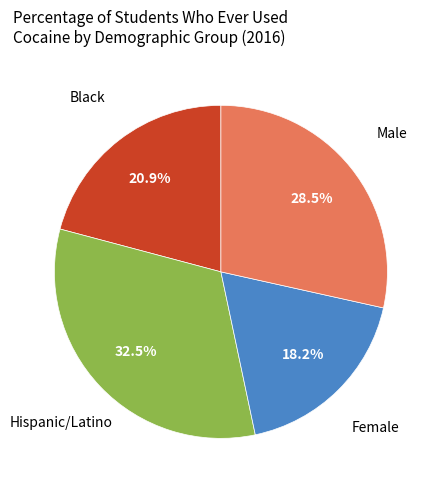

Is there any slice that represents more than half of the pie?

No